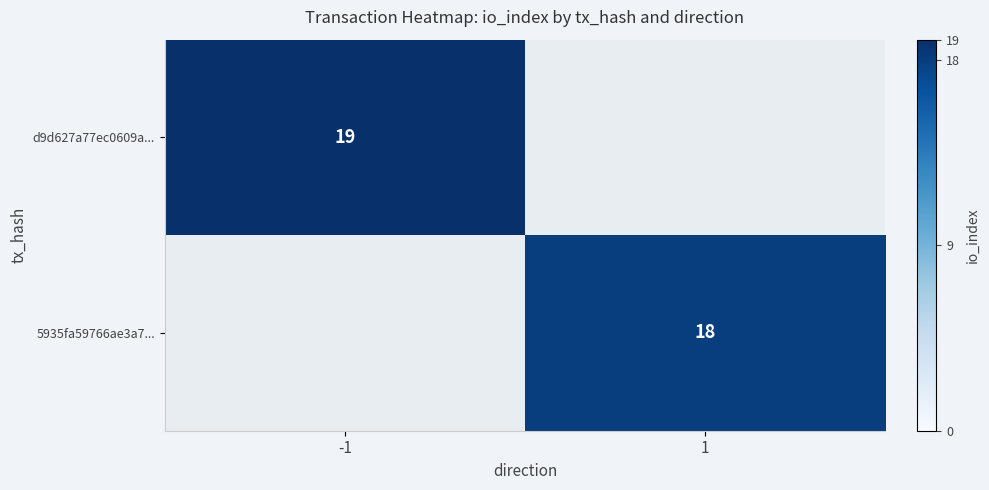

The value of d9d627a77ec0609a... at -1 is 19. True or false?

True